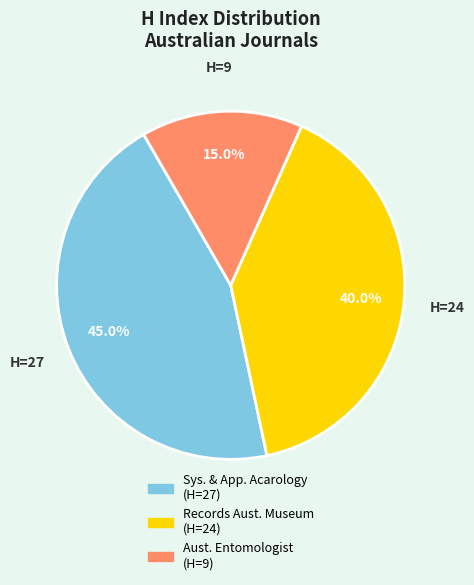

Is there a majority slice in this chart?

No